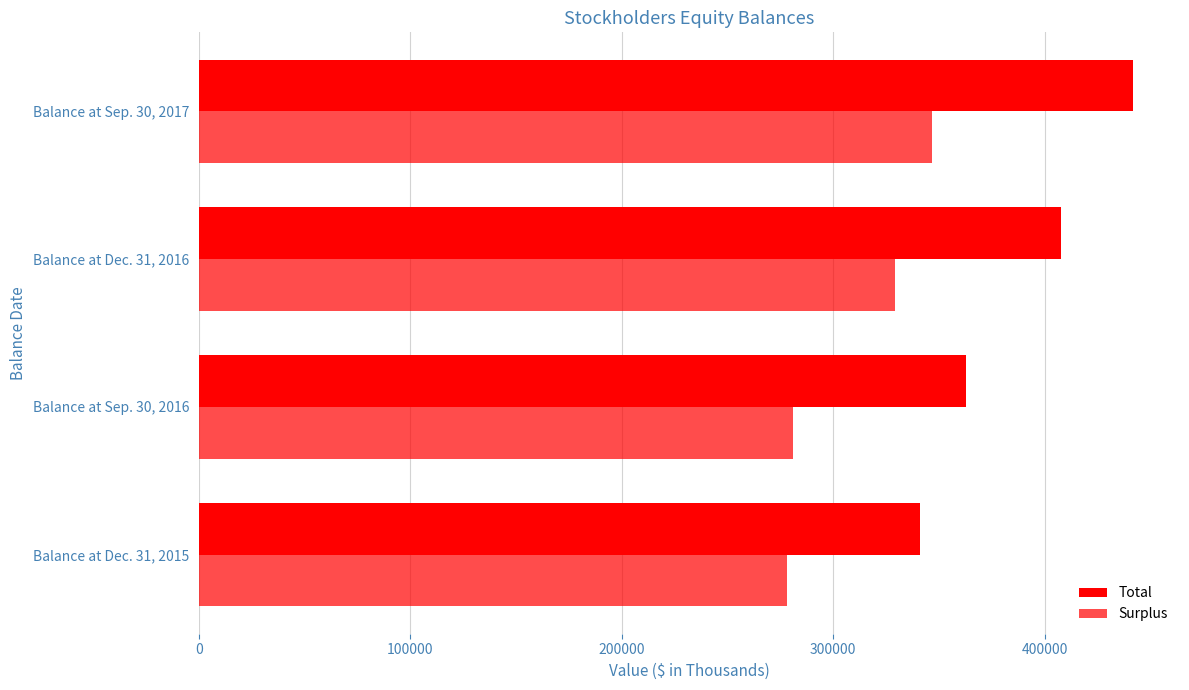

How many series are shown in this chart?

2